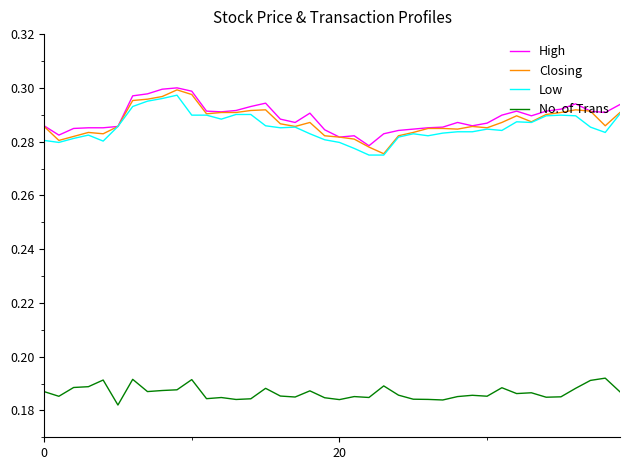

What are all the series names shown in the legend?

High, Closing, Low, No. of Trans